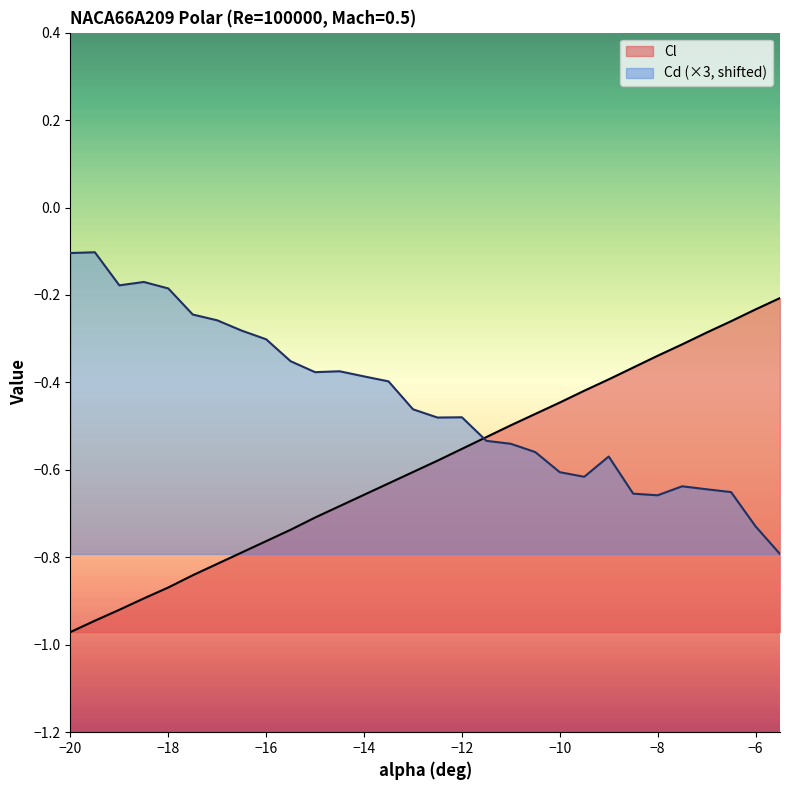

Reading left to right, list all the values displayed in this chart.

Cl: -20=-1.0	-19.5=-0.9	-19=-0.9	-18.5=-0.9	-18=-0.9	-17.5=-0.8	-17=-0.8	-16.5=-0.8	-16=-0.8	-15.5=-0.7	-15=-0.7	-14.5=-0.7	-14=-0.7	-13.5=-0.6	-13=-0.6	-12.5=-0.6	-12=-0.6	-11.5=-0.5	-11=-0.5	-10.5=-0.5	-10=-0.4	-9.5=-0.4	-9=-0.4	-8.5=-0.4	-8=-0.3	-7.5=-0.3	-7=-0.3	-6.5=-0.3	-6=-0.2	-5.5=-0.2
Cd: -20=-0.1	-19.5=-0.1	-19=-0.2	-18.5=-0.2	-18=-0.2	-17.5=-0.2	-17=-0.3	-16.5=-0.3	-16=-0.3	-15.5=-0.4	-15=-0.4	-14.5=-0.4	-14=-0.4	-13.5=-0.4	-13=-0.5	-12.5=-0.5	-12=-0.5	-11.5=-0.5	-11=-0.5	-10.5=-0.6	-10=-0.6	-9.5=-0.6	-9=-0.6	-8.5=-0.7	-8=-0.7	-7.5=-0.6	-7=-0.6	-6.5=-0.7	-6=-0.7	-5.5=-0.8